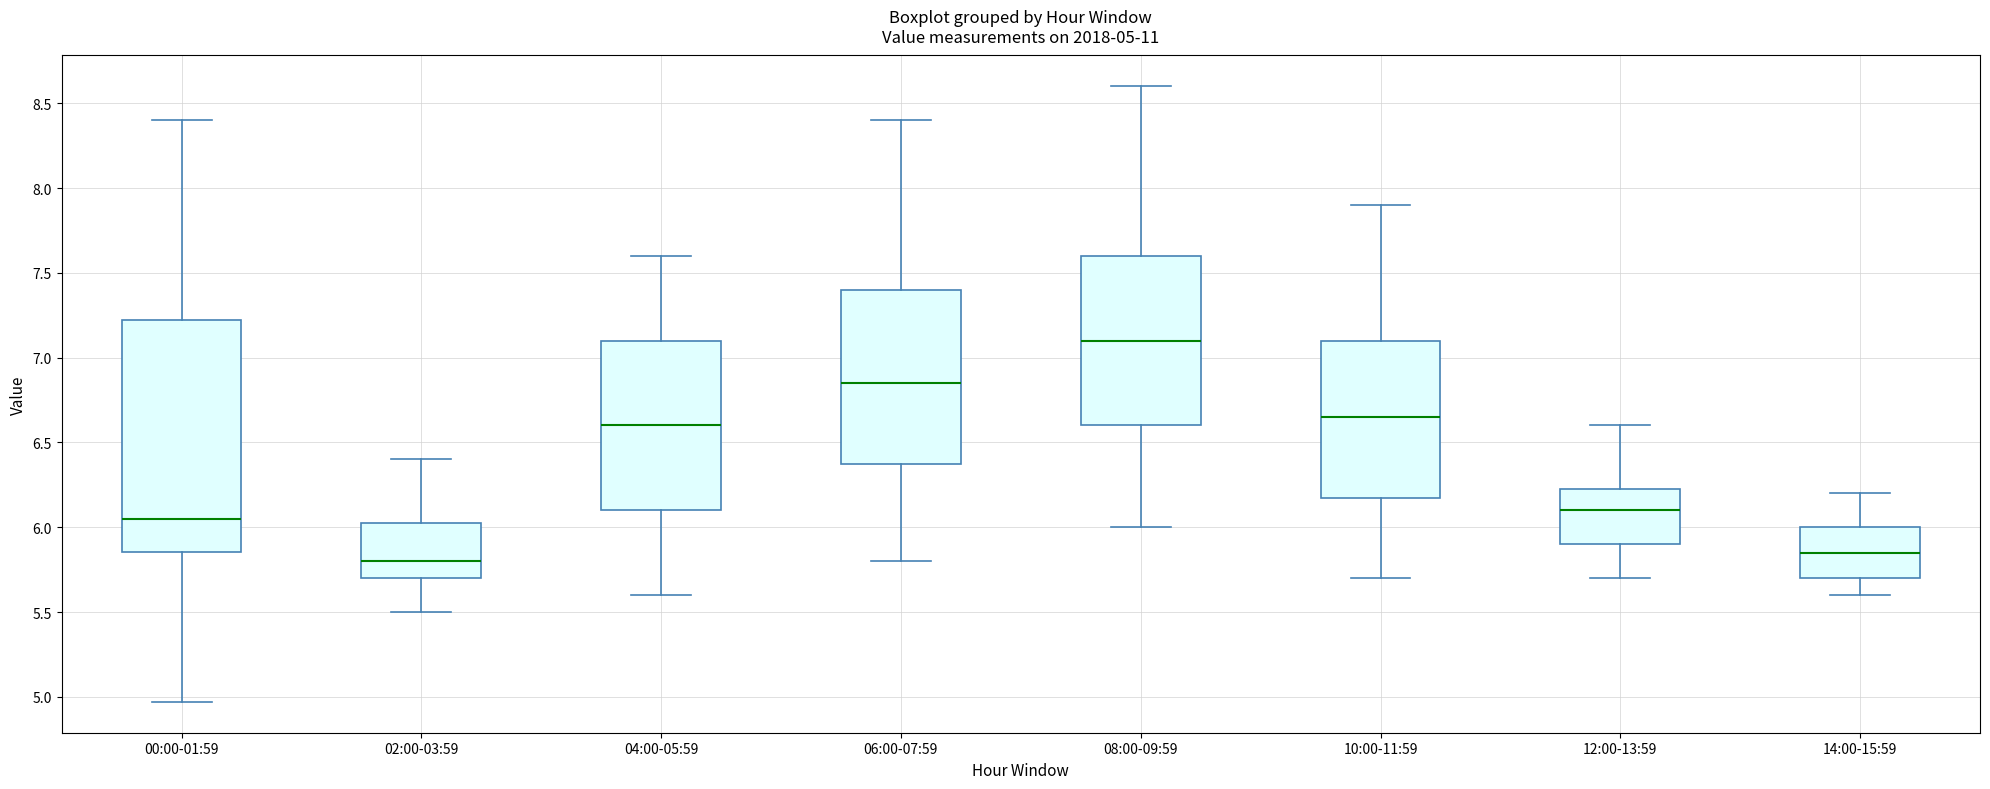

Which box is the tallest, from its lower edge to its upper edge?

00:00-01:59